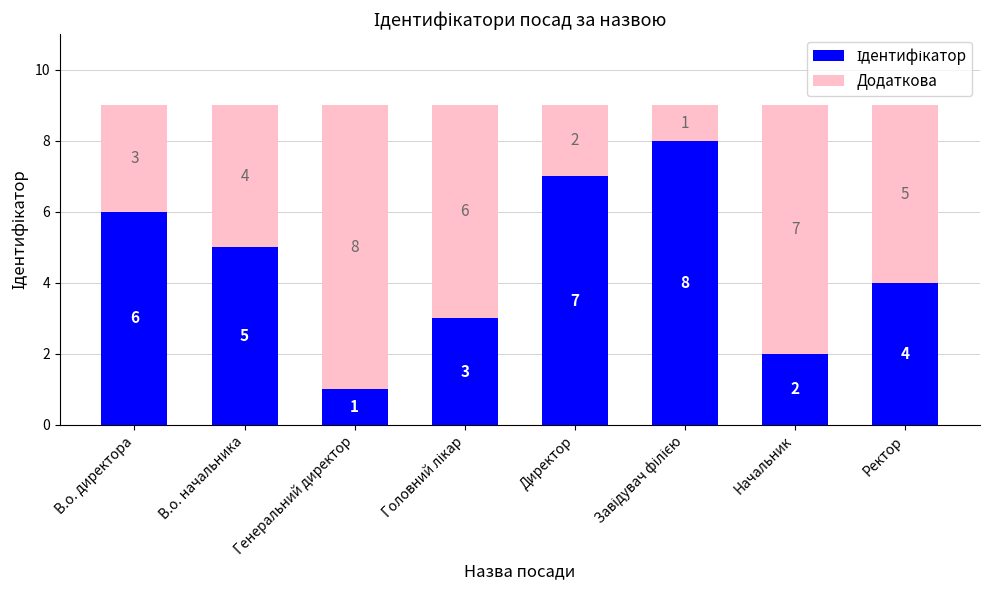

What is the total value across all series at В.о. начальника?

9